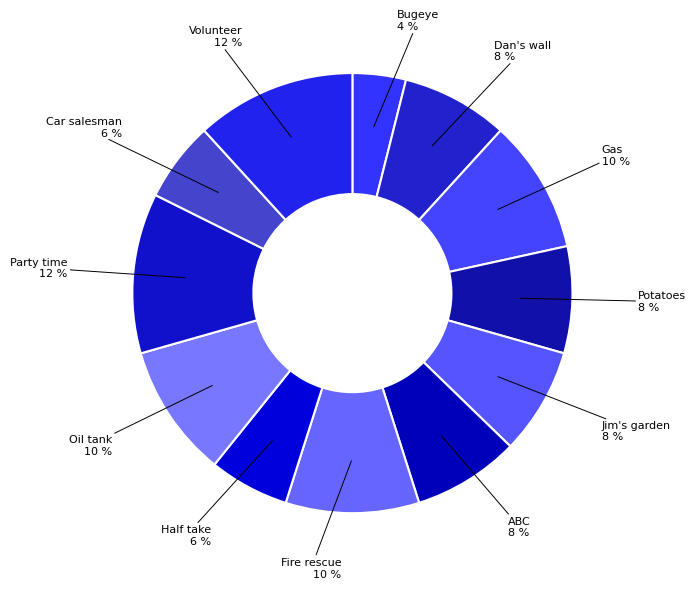

To the nearest percent, what is the combined percentage of ABC and Jim's garden?

16%